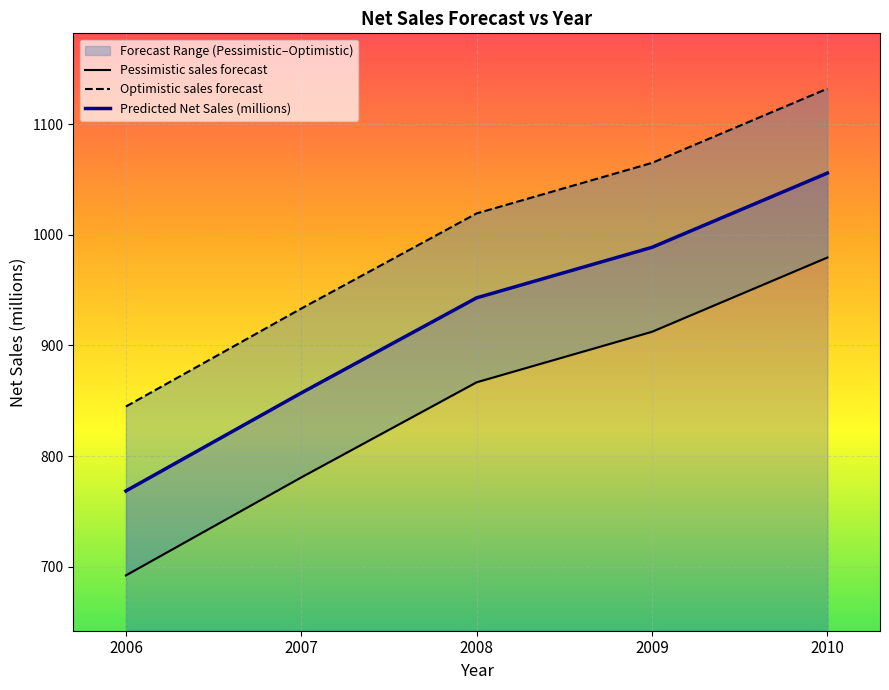

What value does the Predicted Net Sales (millions) series have at 2007?

857.0